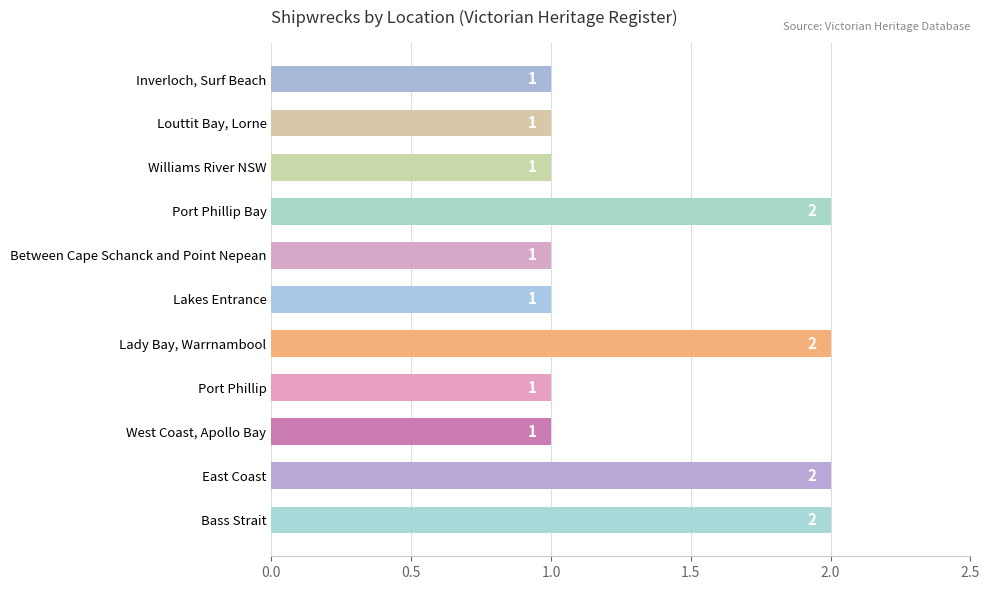

The chart shows a value of 2 at Between Cape Schanck and Point Nepean. True or false?

False